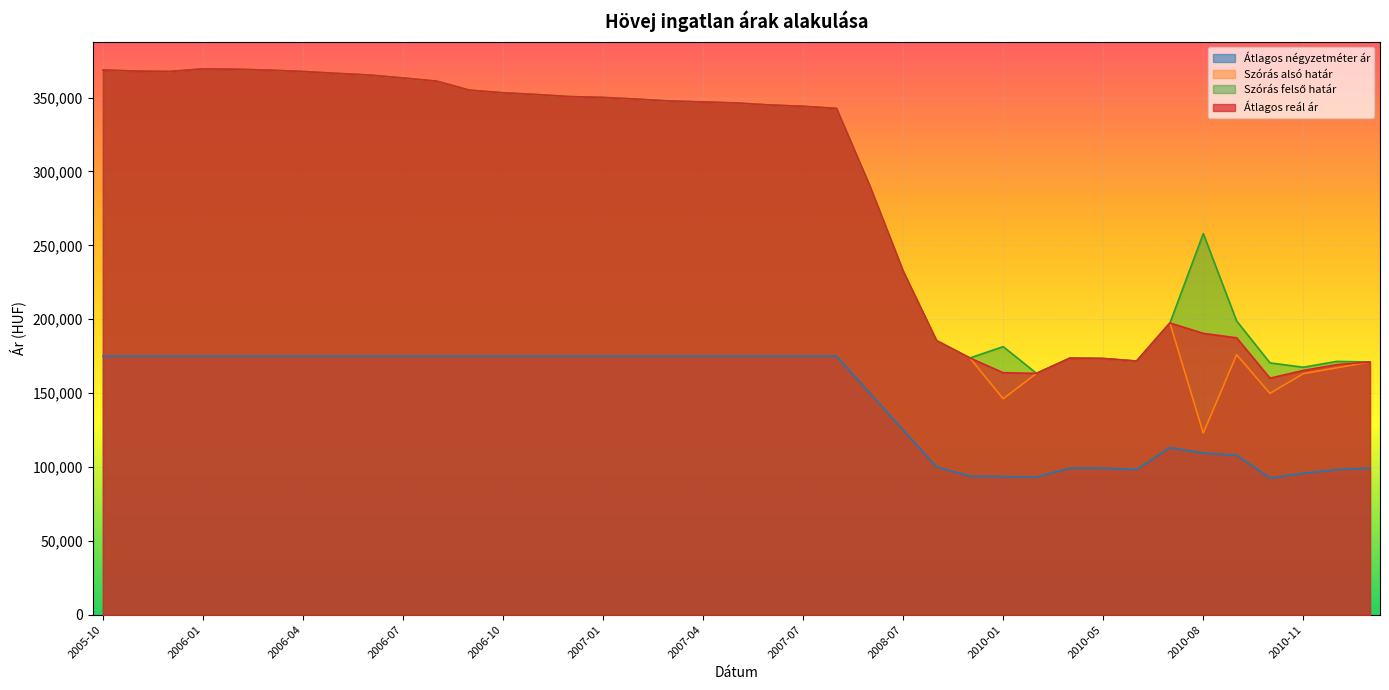

True or false: Átlagos reál ár and Átlagos négyzetméter ár cross at least once.

False